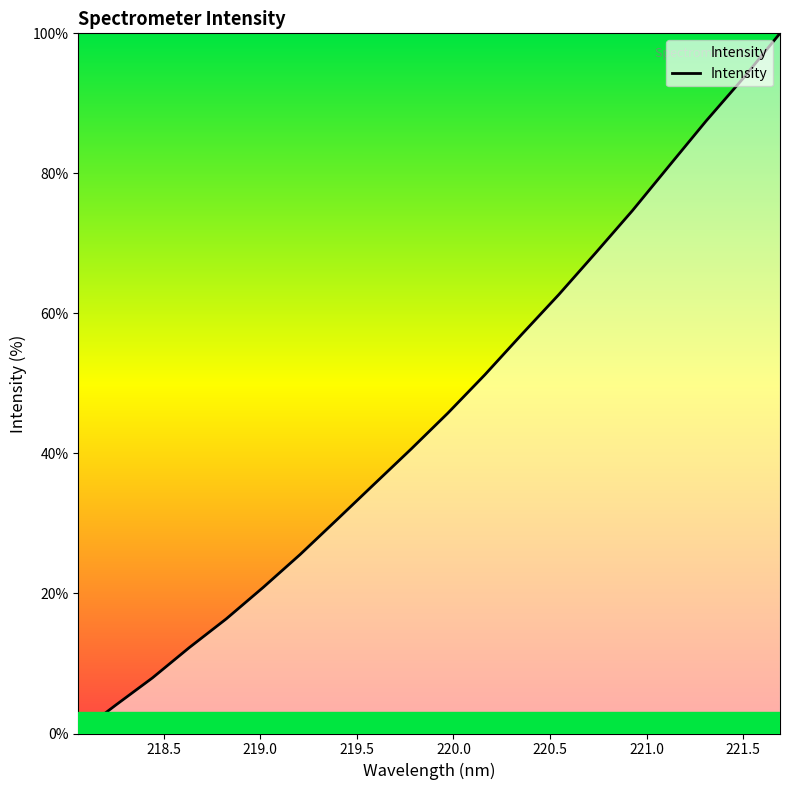

What is the greatest value displayed?

100.0